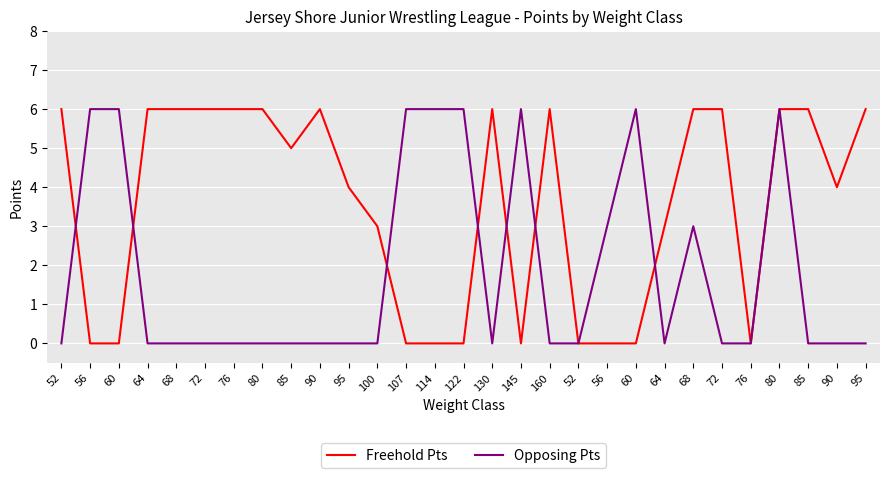

What is the label of the 22nd point from the right?

80